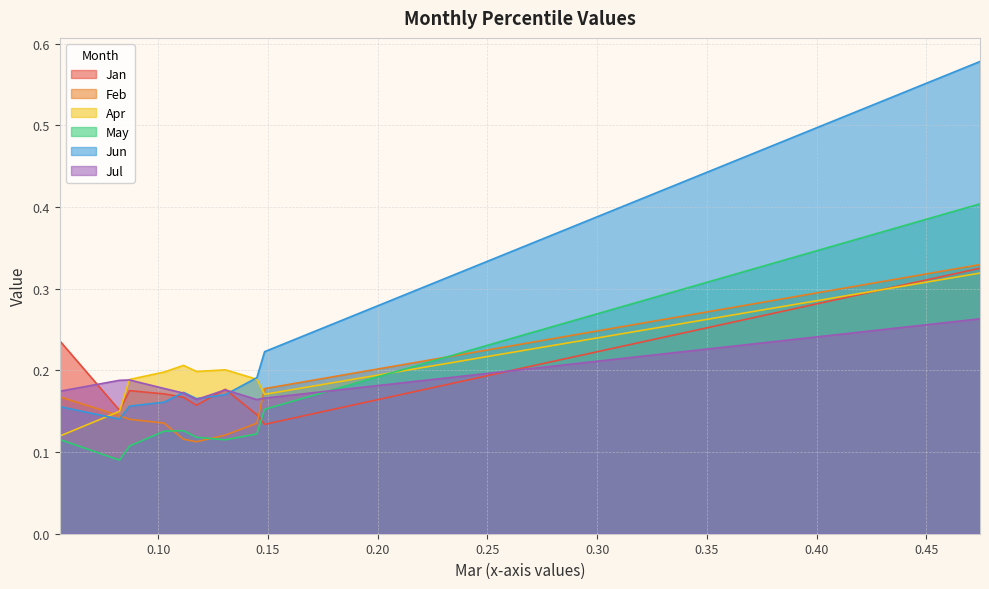

Which category has the highest value across all series?

pct95